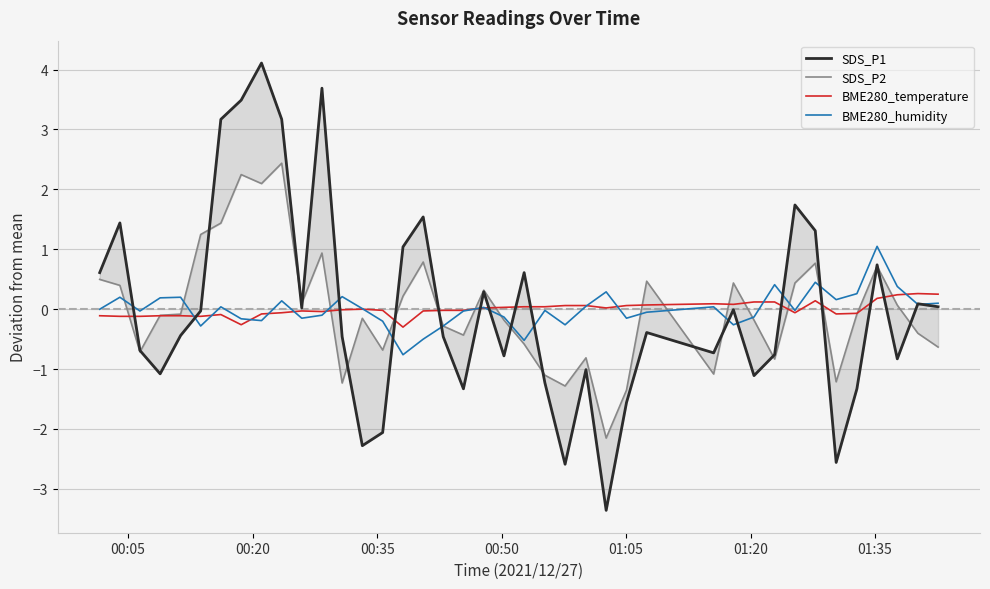

How many lines are shown in the chart?

4